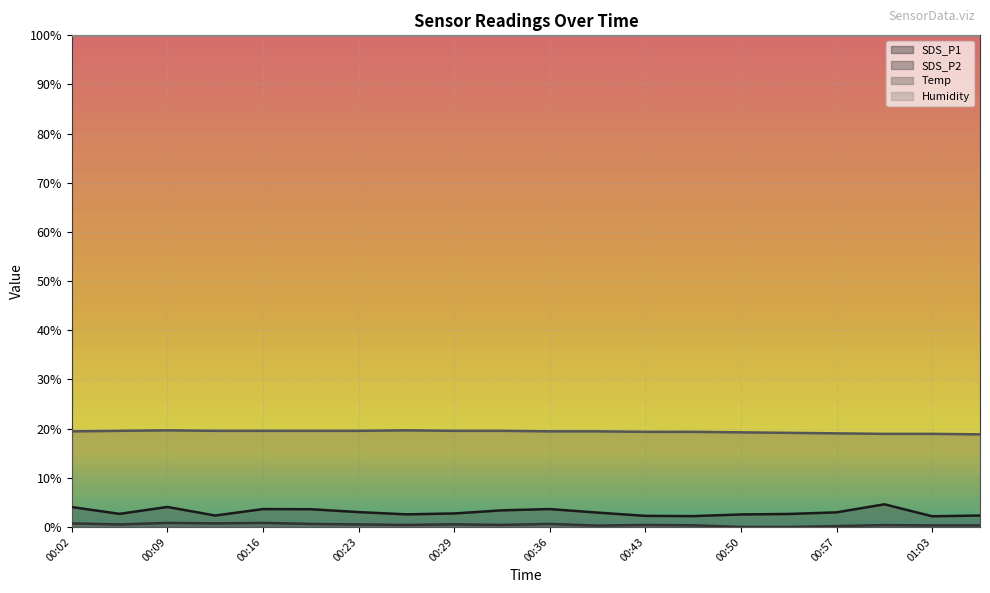

Which series changed the most between 00:09 and 00:53?

SDS_P1